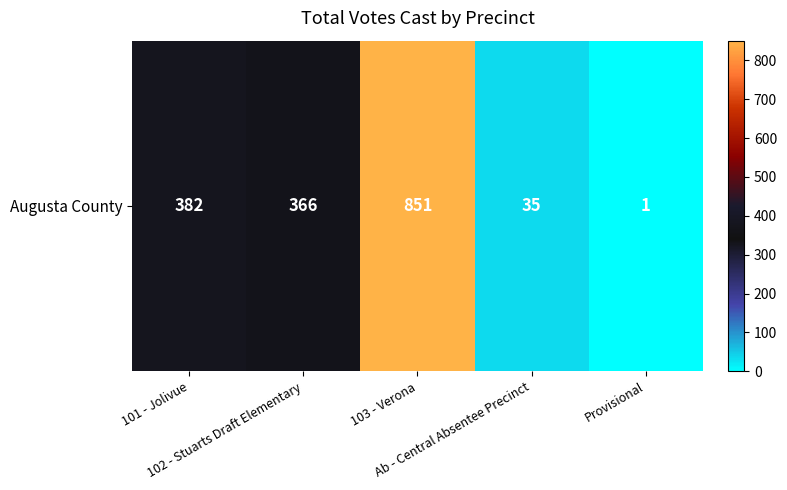

Reading right to left, transcribe all the data shown in this chart.

Provisional=1	Ab - Central Absentee Precinct=35	103 - Verona=851	102 - Stuarts Draft Elementary=366	101 - Jolivue=382